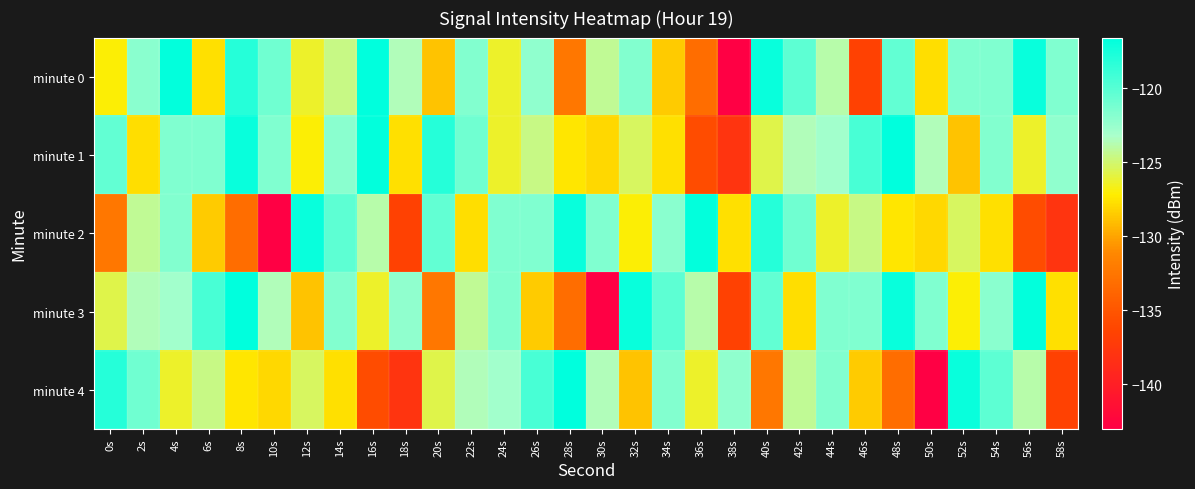

Which category has the lowest value across all series?

38s